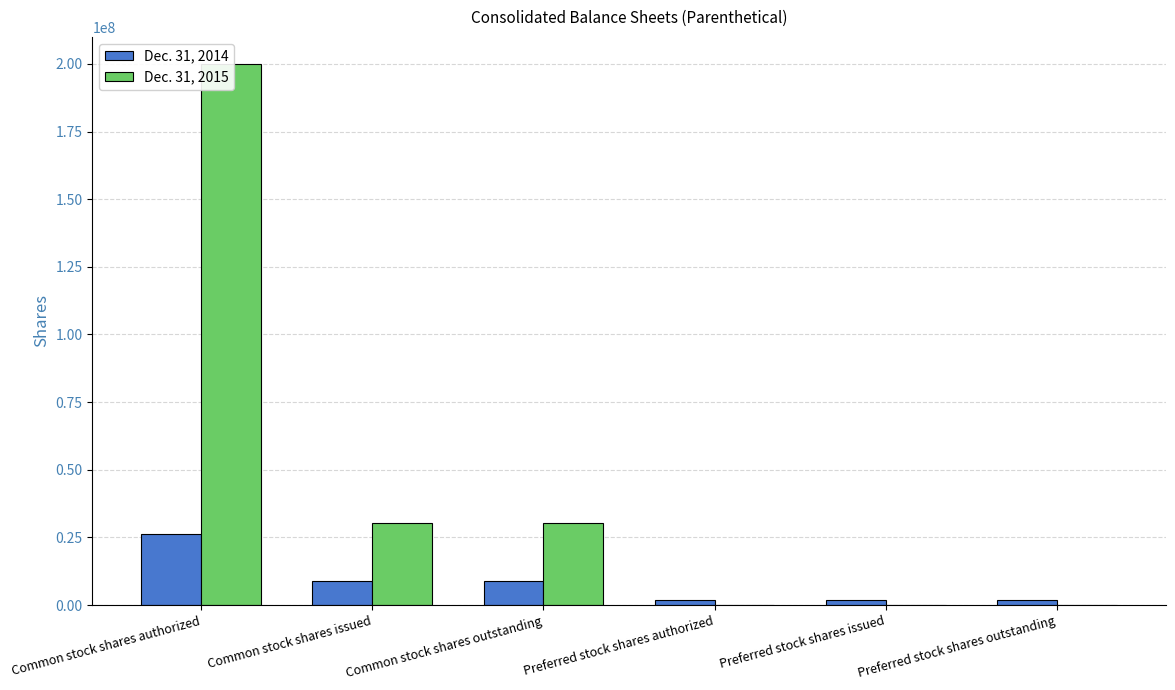

The Dec. 31, 2015 series shows 42530793 at Common stock shares outstanding. True or false?

False